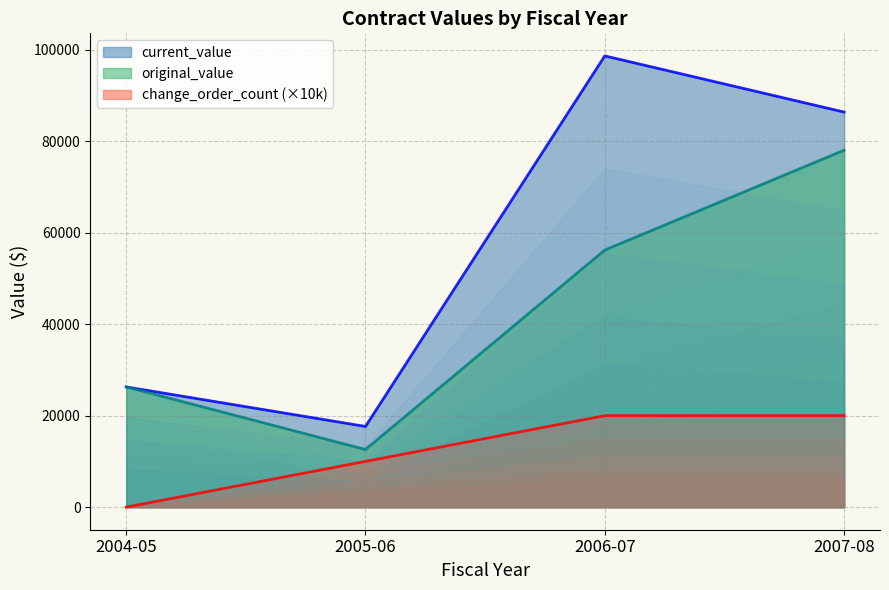

Does the chart display data point markers on the line(s)?

No